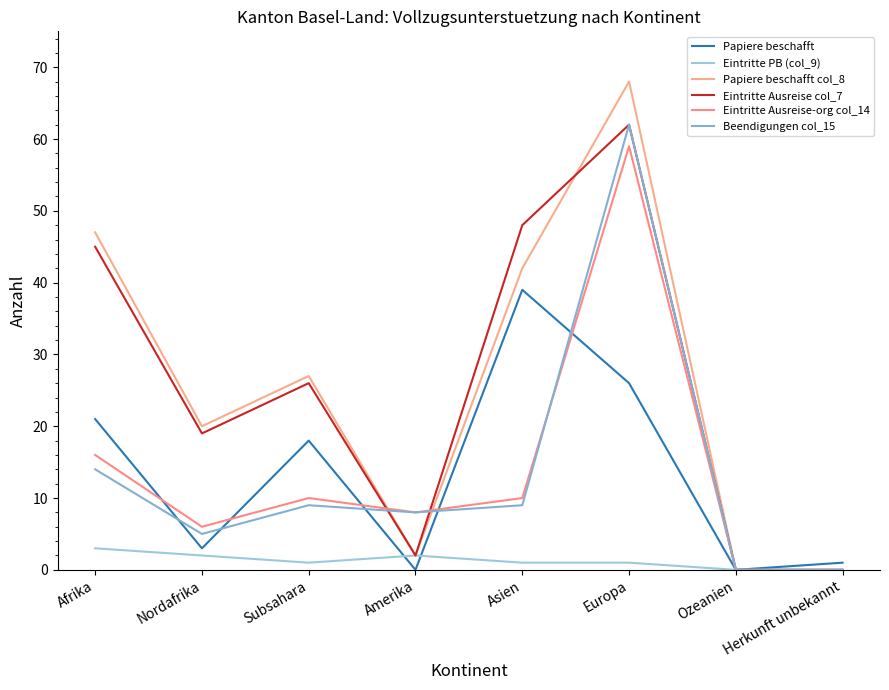

Is the value of Eintritte PB (col_9) at Asien greater than the value of Beendigungen col_15 at Asien?

No